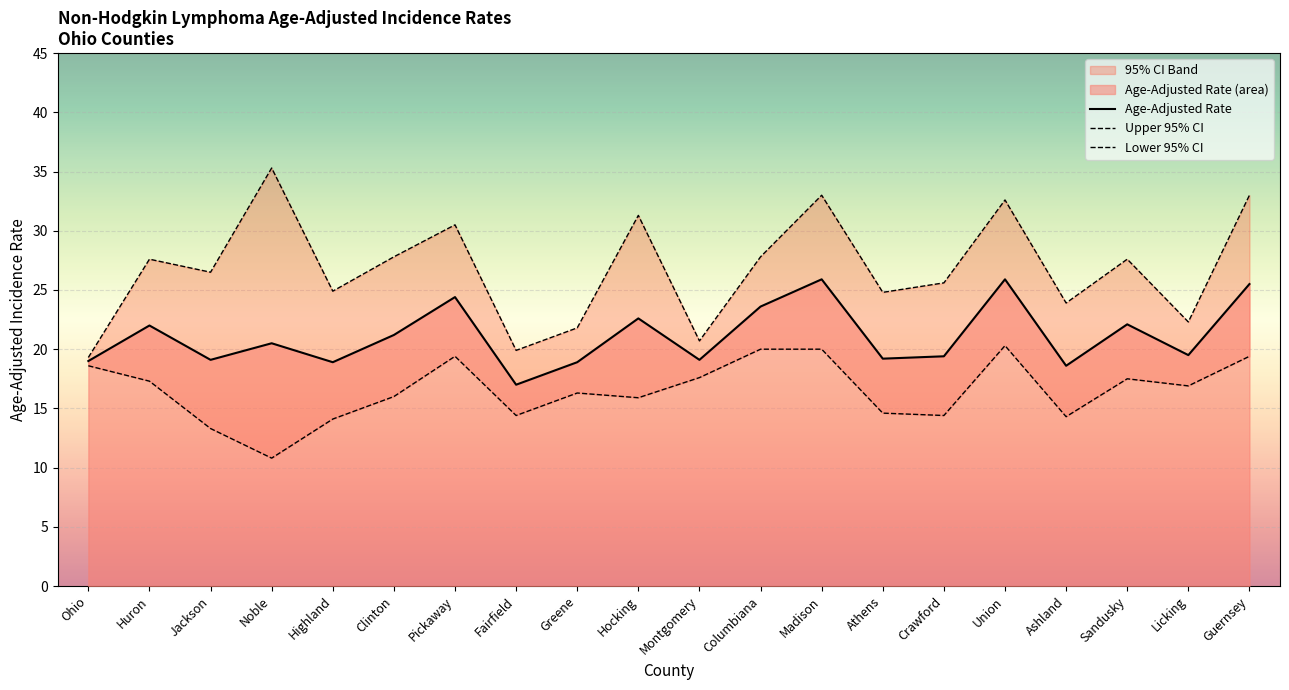

Which category has the lowest value in the Upper 95% CI series?

Ohio